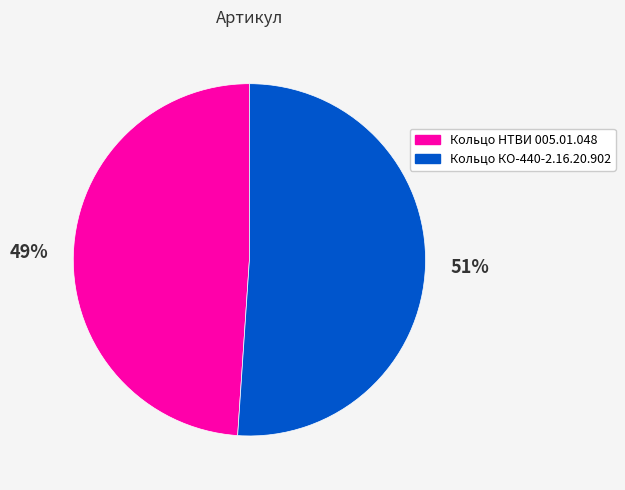

To the nearest percent, what is the difference between the Кольцо НТВИ 005.01.048 and Кольцо КО-440-2.16.20.902 slice percentages?

2%